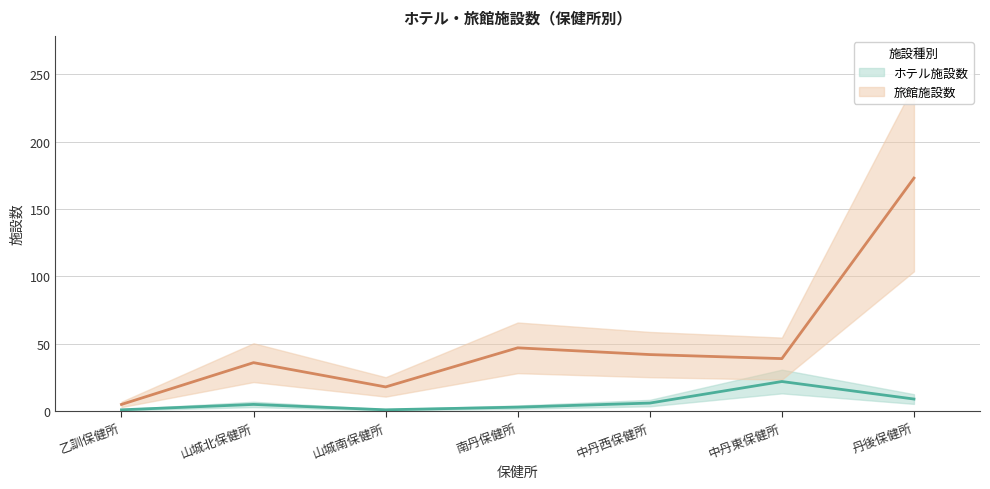

Reading left to right, list all the values displayed in this chart.

ホテル施設数: 乙訓保健所=1	山城北保健所=5	山城南保健所=1	南丹保健所=3	中丹西保健所=6	中丹東保健所=22	丹後保健所=9
旅館施設数: 乙訓保健所=5	山城北保健所=36	山城南保健所=18	南丹保健所=47	中丹西保健所=42	中丹東保健所=39	丹後保健所=173